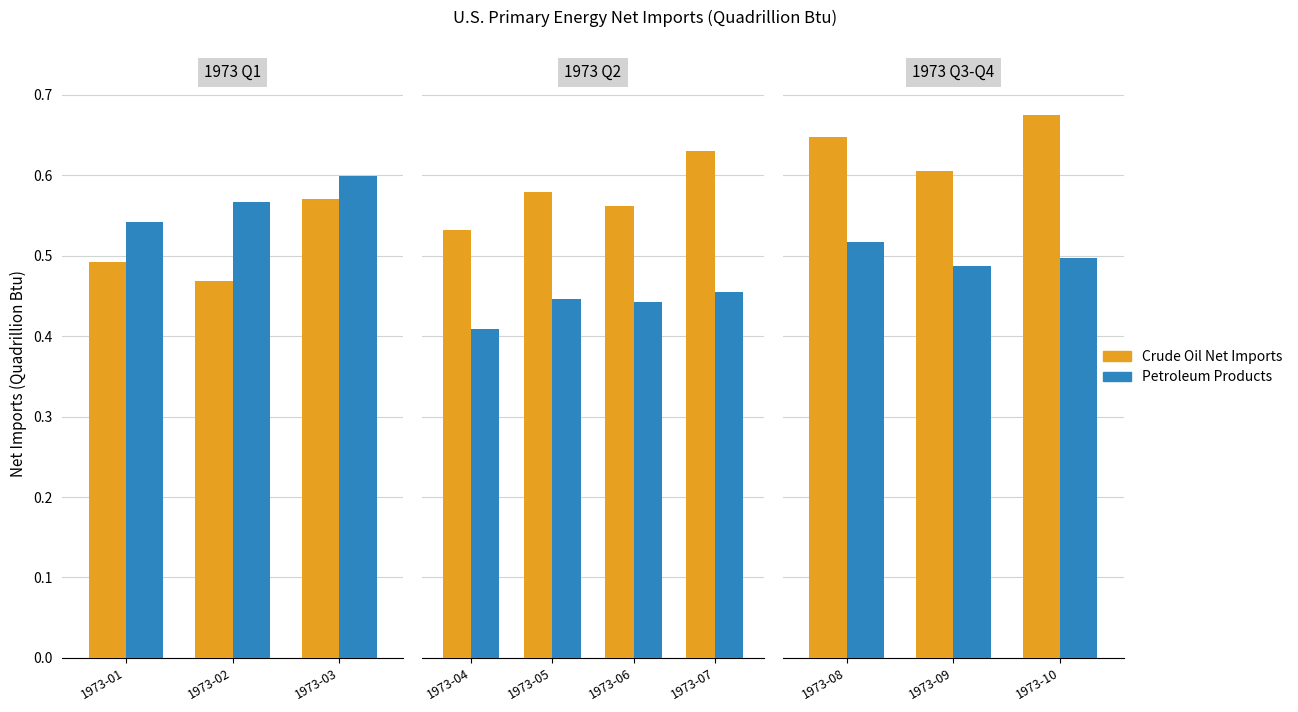

At which category is the sum across all series the highest?

1973-10